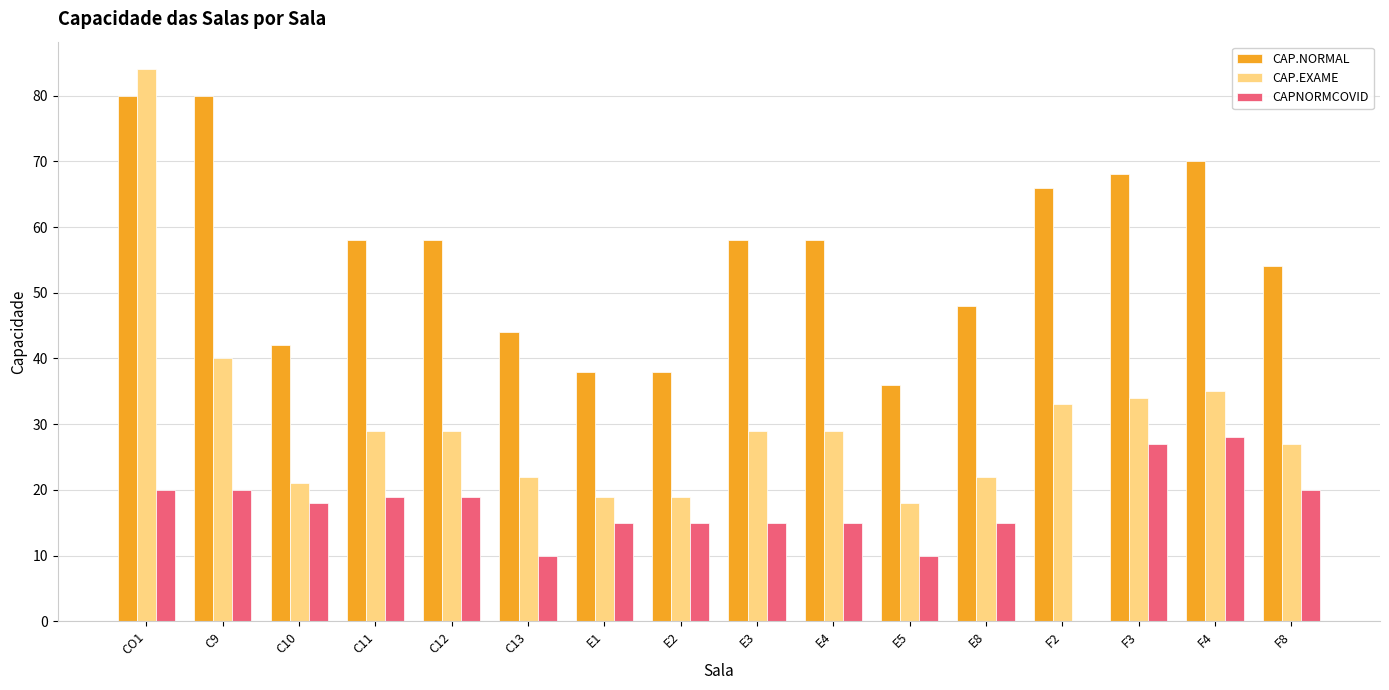

Is the value of CAPNORMCOVID at F8 greater than the value of CAP.EXAME at E1?

Yes